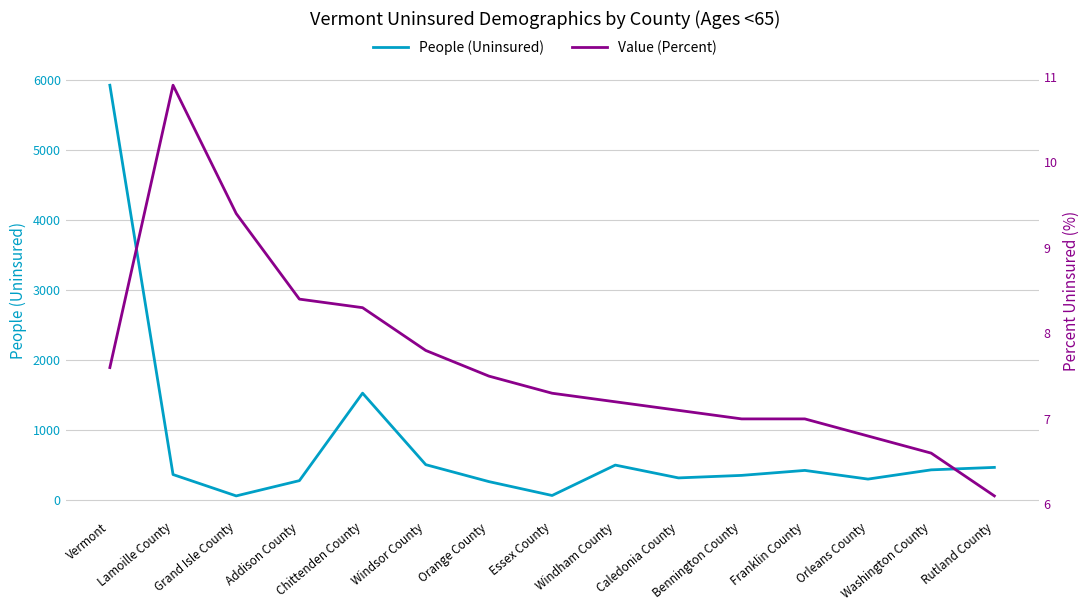

List the labels in order of Value (Percent) value, smallest first.

Rutland County, Washington County, Orleans County, Bennington County, Franklin County, Caledonia County, Windham County, Essex County, Orange County, Vermont, Windsor County, Chittenden County, Addison County, Grand Isle County, Lamoille County